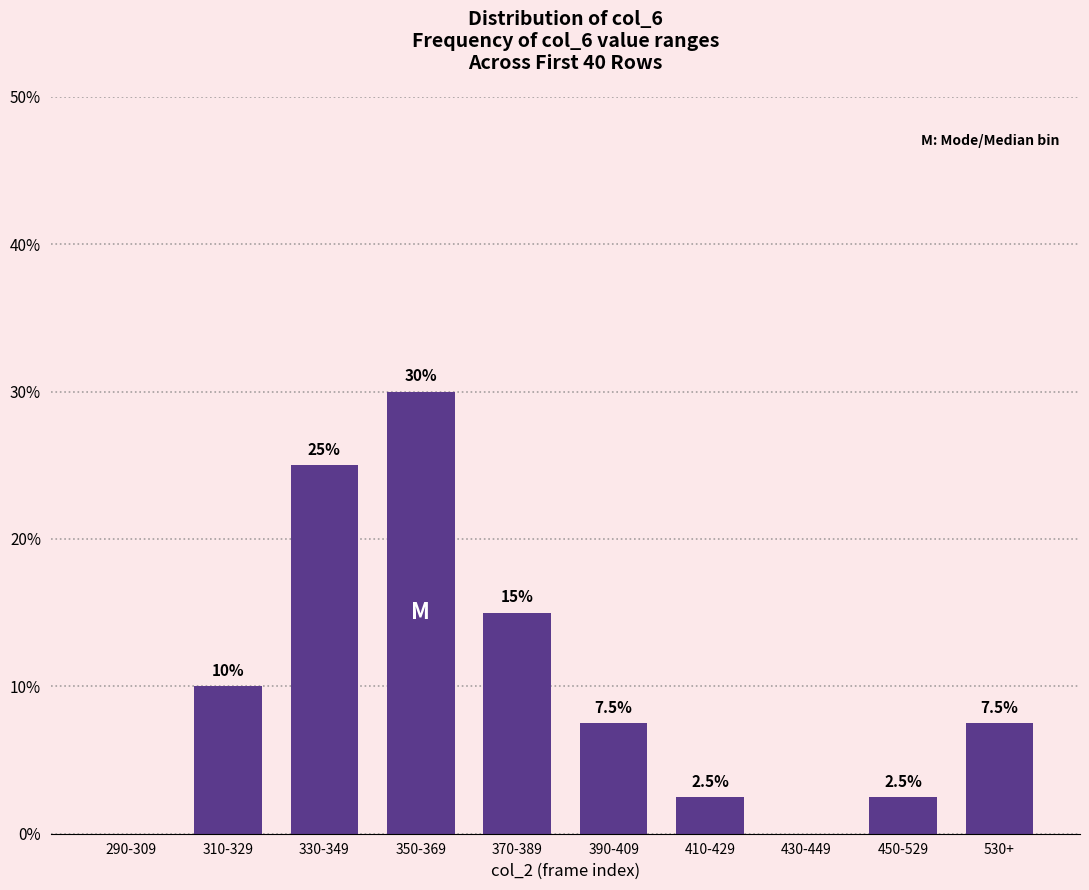

Read the value at 530+.

7.5